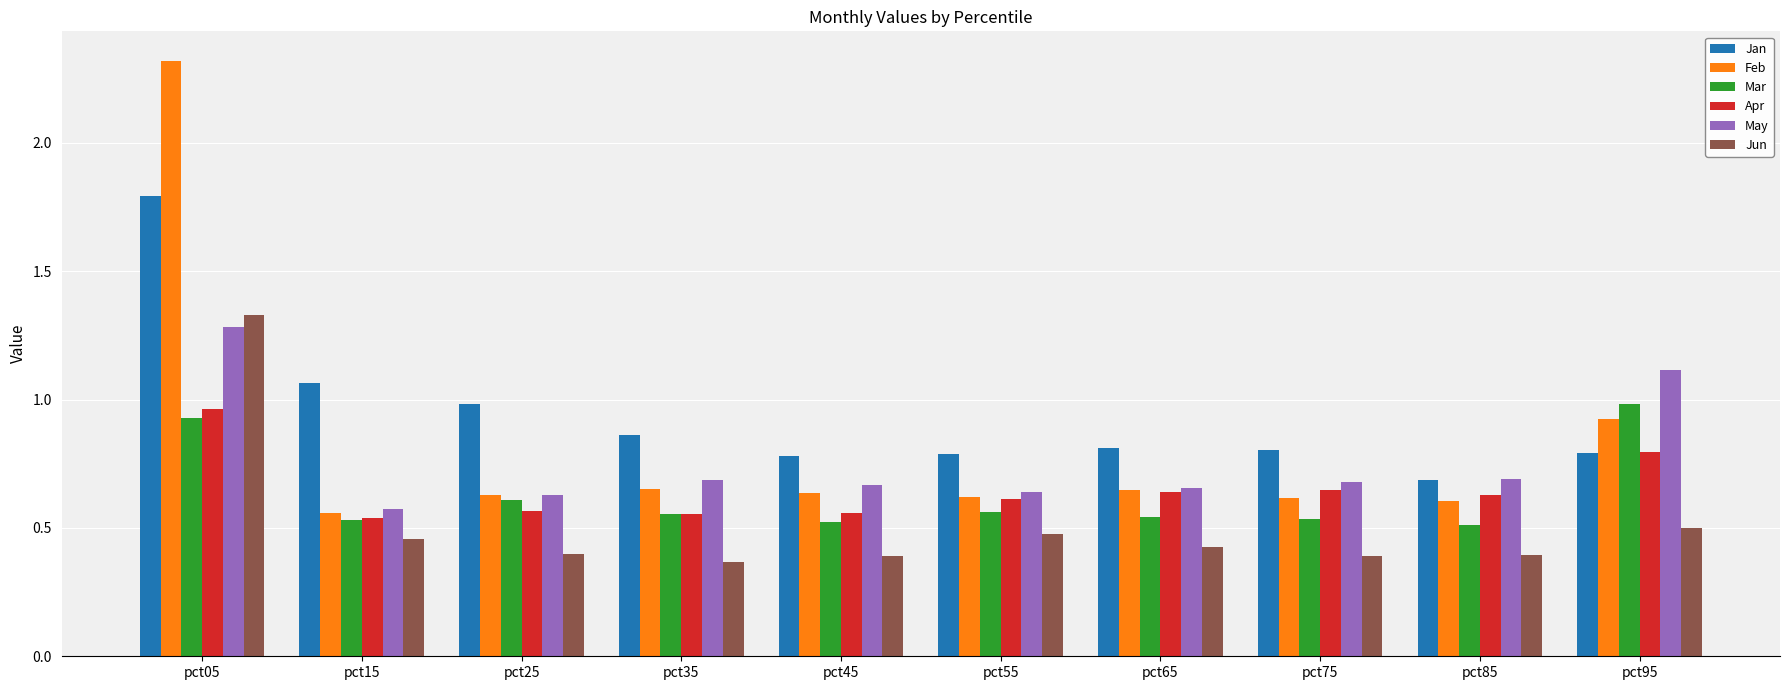

What is the highest value of the Jan series?

1.8